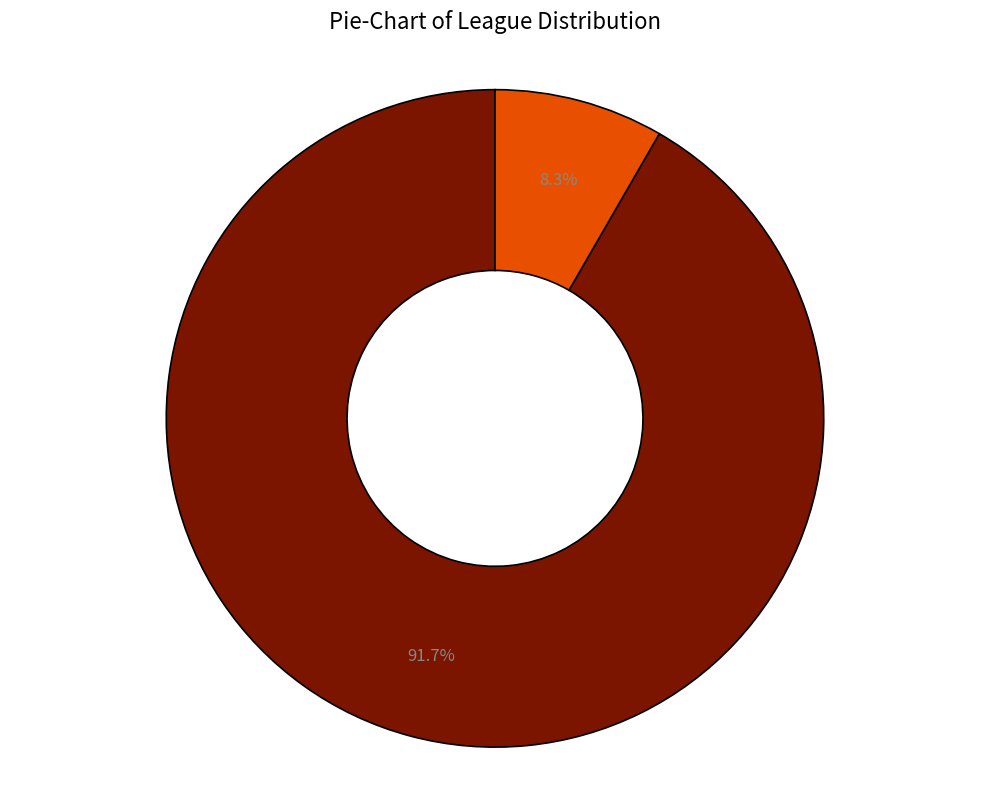

Which category has the smallest portion of the pie?

NBA JR